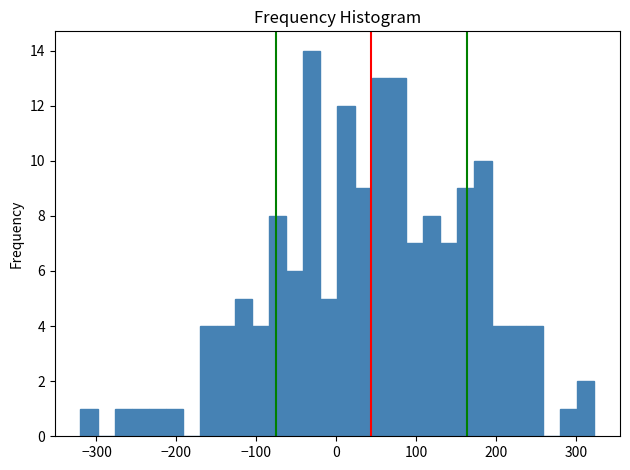

Read against the x-axis, roughly where is the centre of the tallest bar?

-30